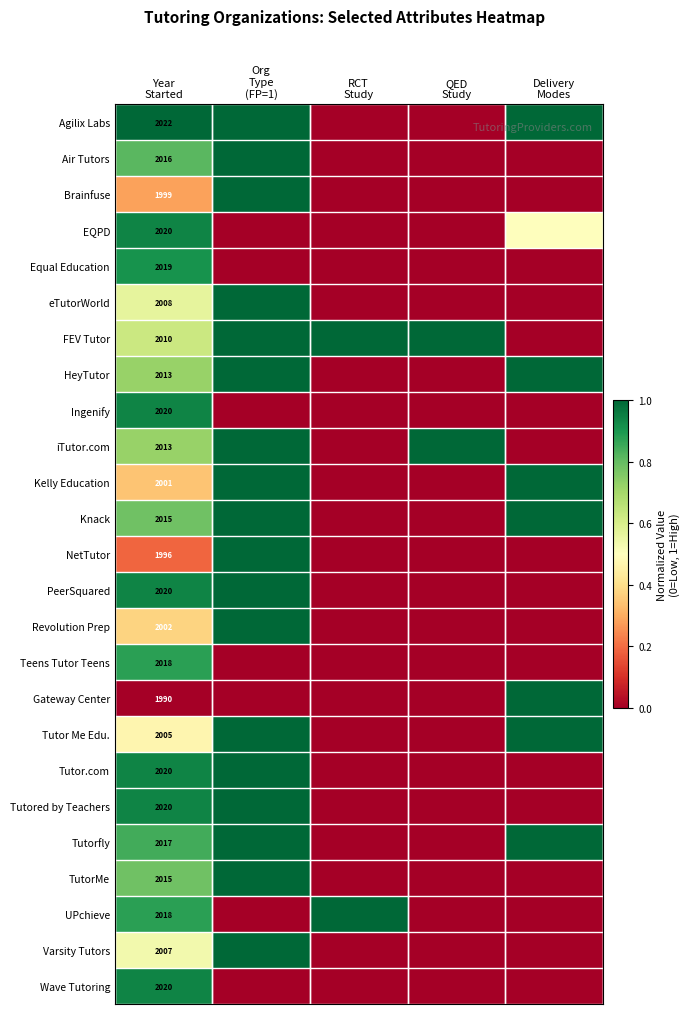

At which label does iTutor.com reach its peak?

Org Type (FP=1)